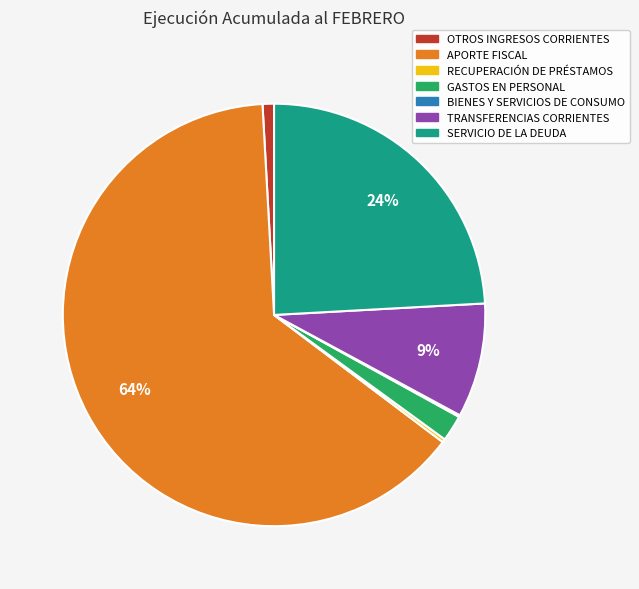

To the nearest percent, what is the average slice percentage?

14%